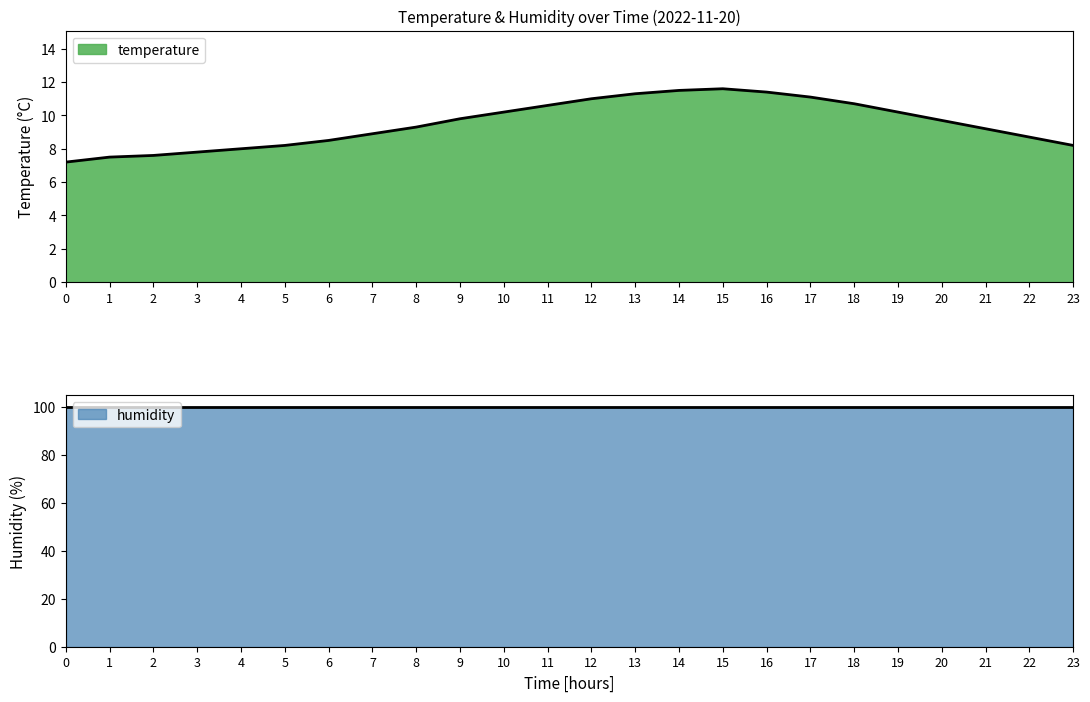

What is the highest value of the temperature series?

11.6